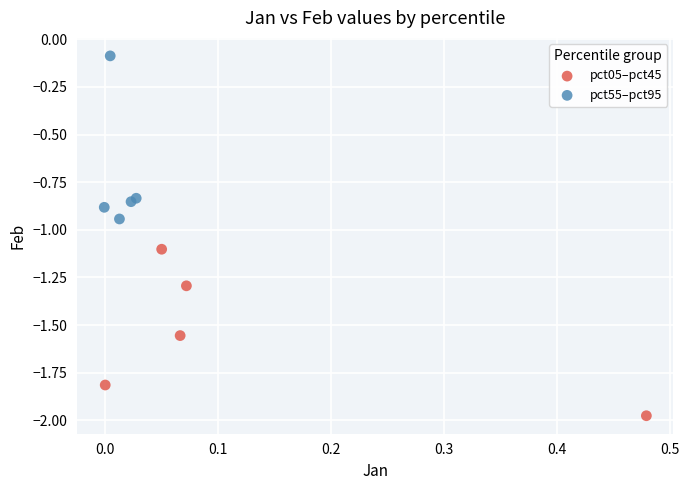

Which series contains the highest Y value?

pct55–pct95